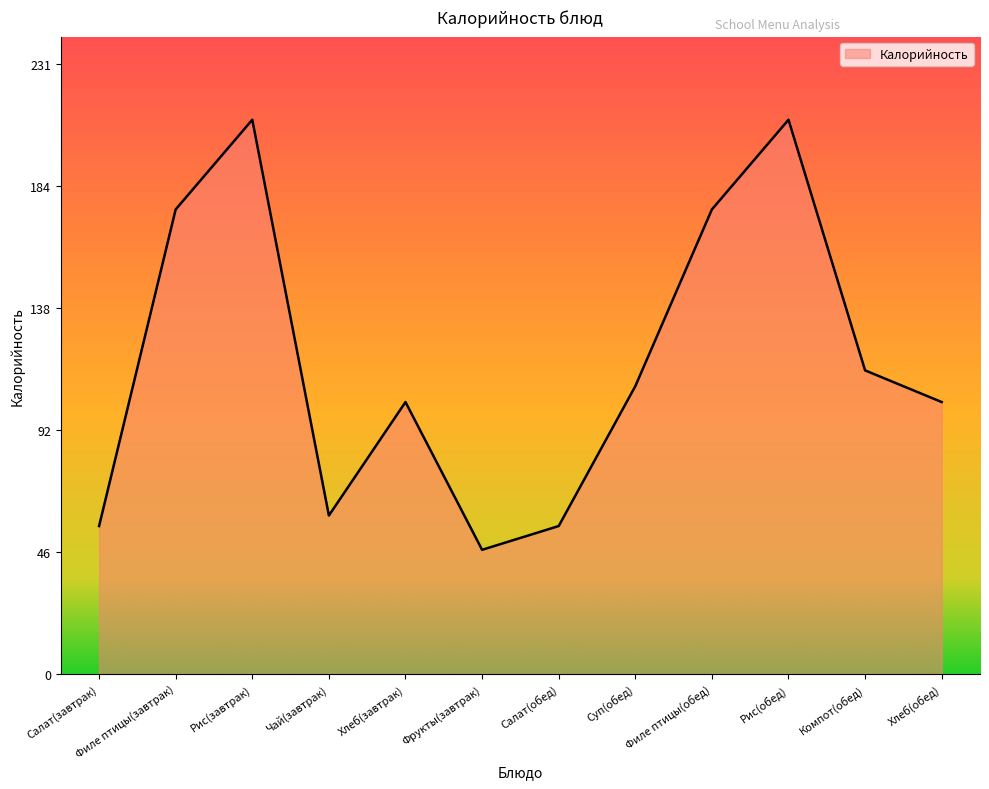

Where is the first local maximum?

Рис(завтрак)